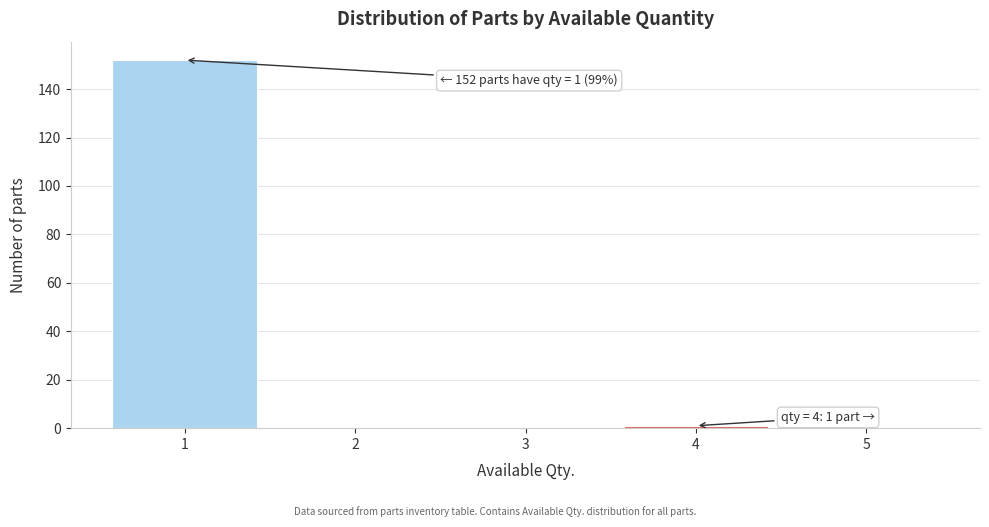

Reading right to left, what are all the values shown in this chart?

5=0	4=1	3=0	2=0	1=152